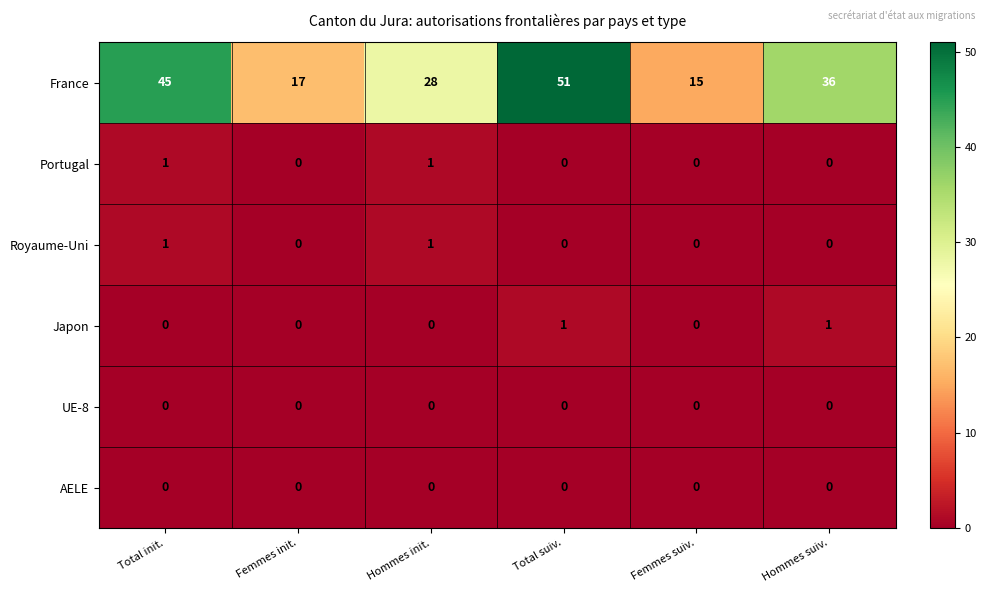

What is the difference between the highest and lowest values at Hommes suiv.?

36